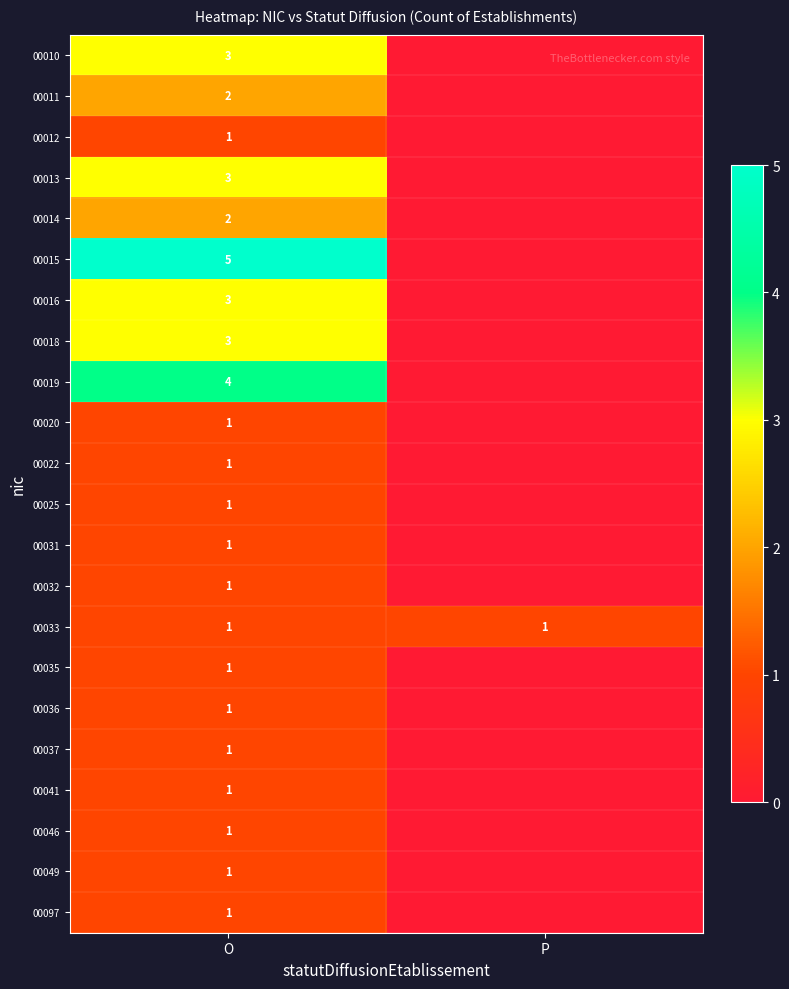

The value of 00033 at P is 1. True or false?

True